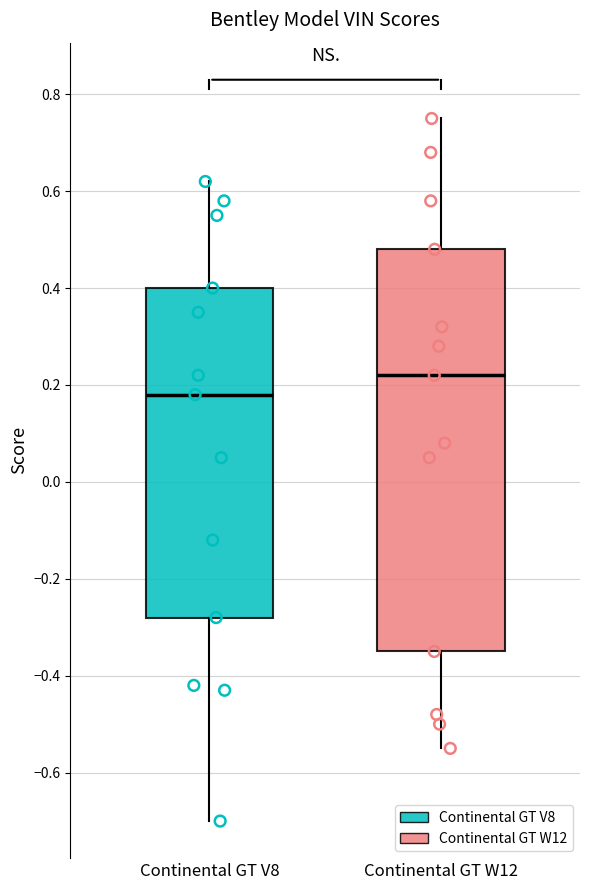

Which box's median line is the highest?

Continental GT W12